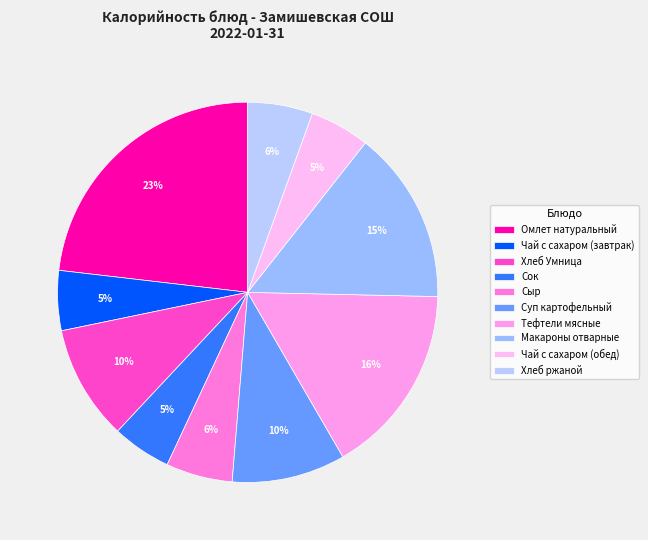

Is the sum of Сыр and Суп картофельный greater than half?

No